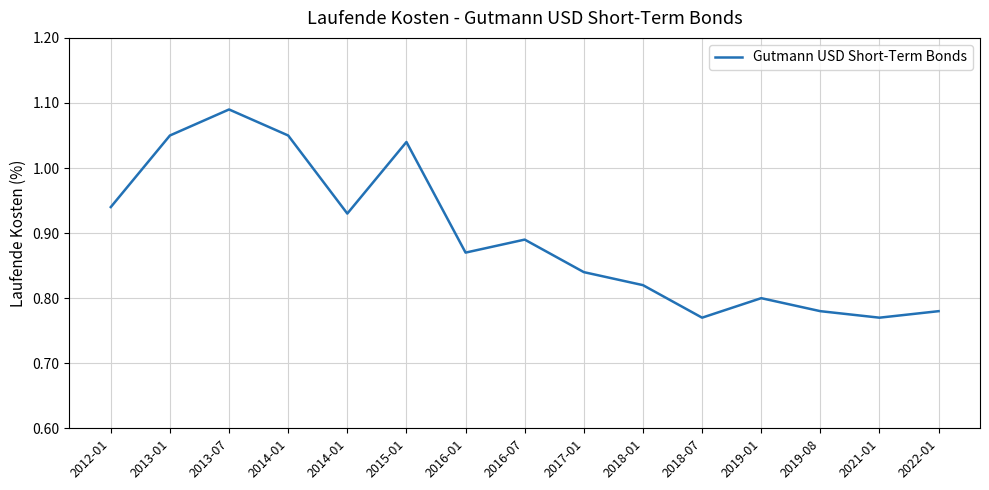

What is the value of the 2nd point from the left?

1.1